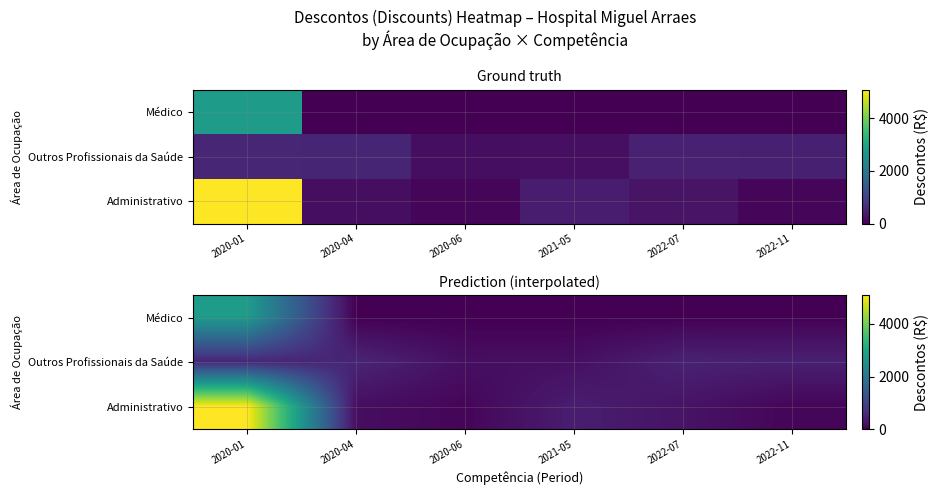

The value of Administrativo at 2020-01 is 8868.5. True or false?

False